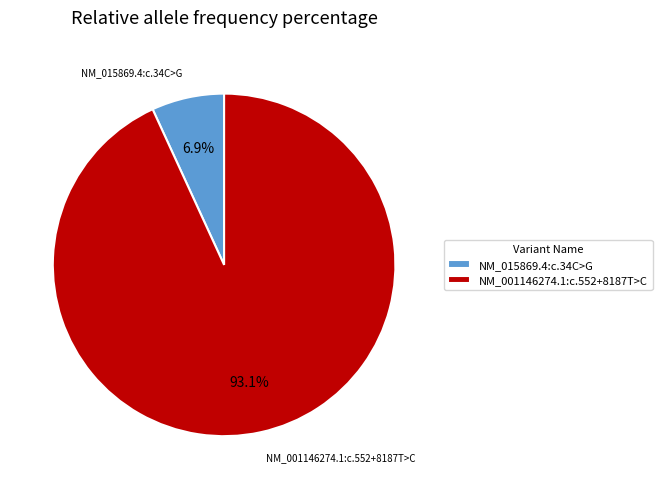

Combined, do NM_001146274.1:c.552+8187T>C and NM_015869.4:c.34C>G account for over 50%?

Yes